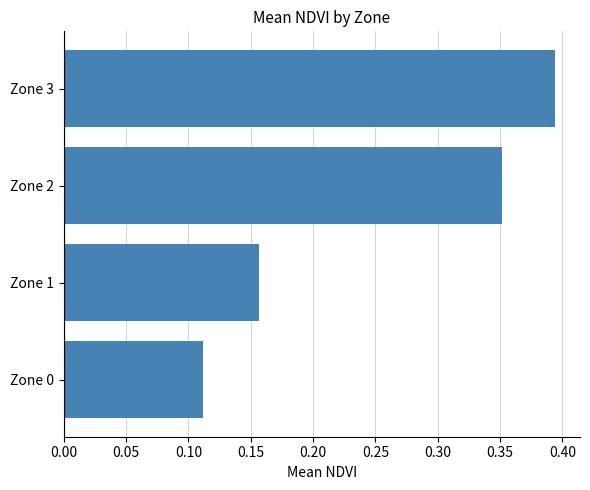

The value at Zone 1 is 0.1. True or false?

False